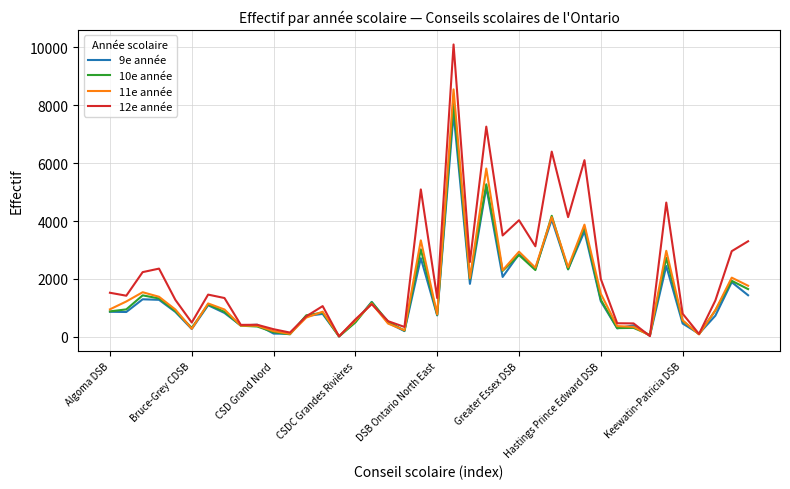

Which series has the largest total across all categories?

12e année